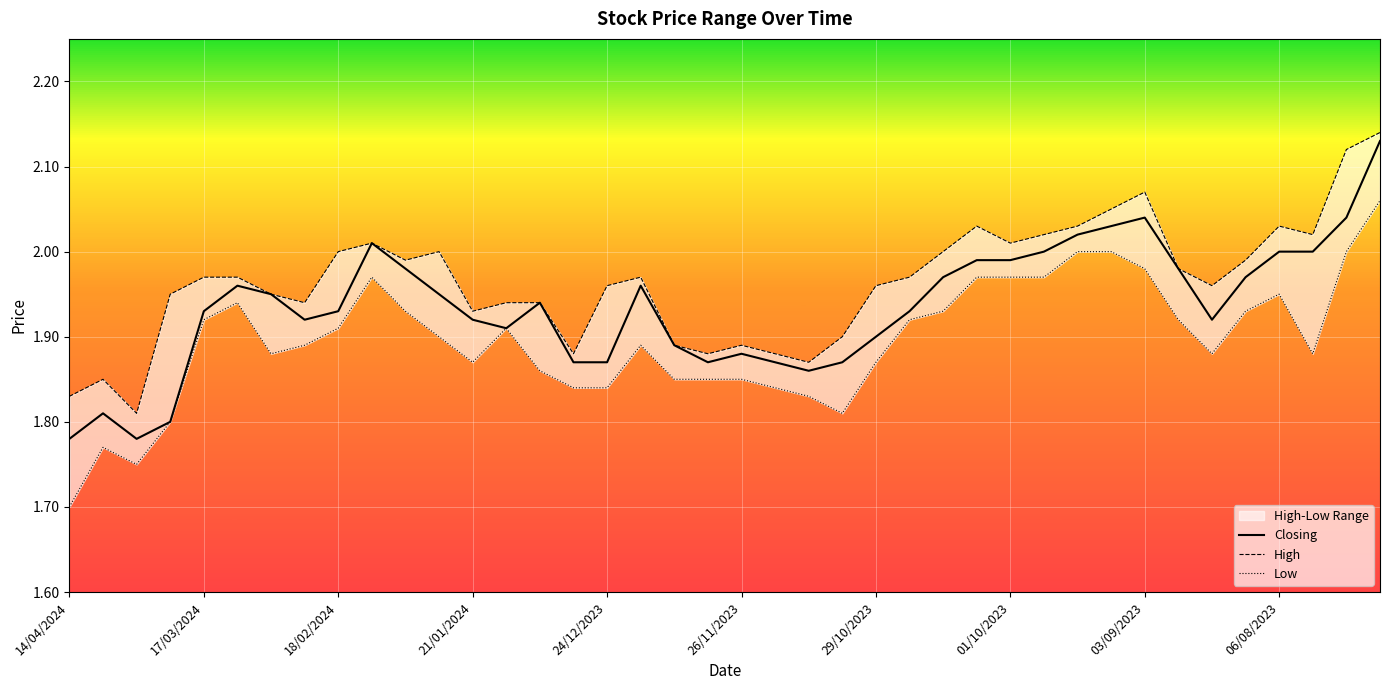

The value of Closing at 18/02/2024 is 1.3. True or false?

False